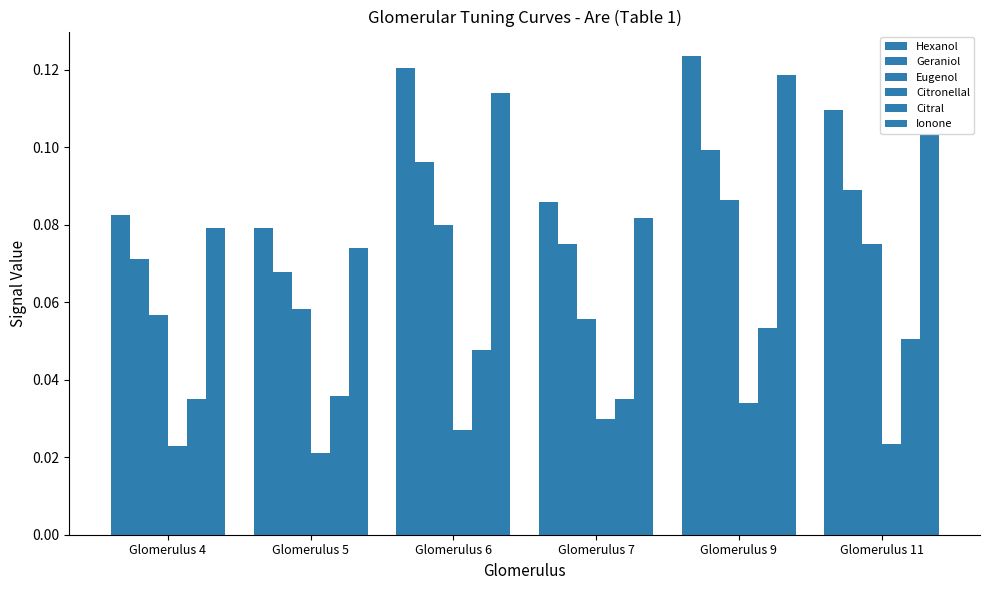

Rank the categories by Citronellal value from lowest to highest.

Glomerulus 5, Glomerulus 4, Glomerulus 11, Glomerulus 6, Glomerulus 7, Glomerulus 9